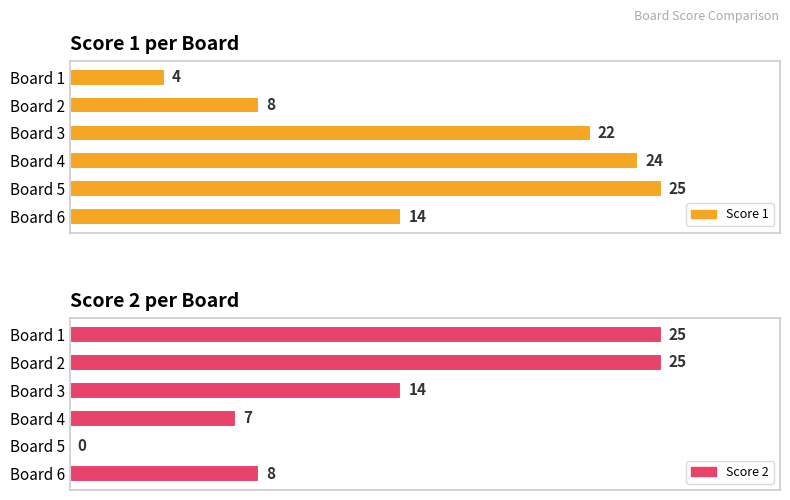

Where is Score 2 nearest to the value 12?

Board 3